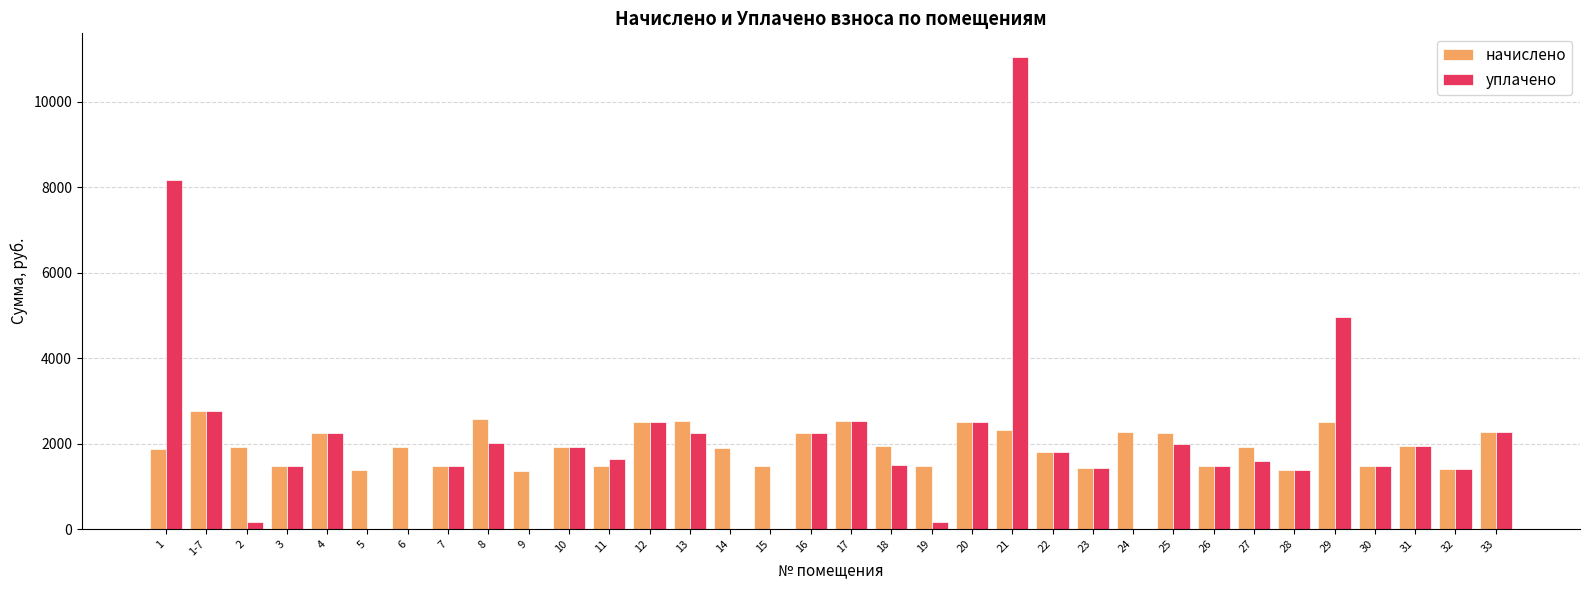

What is the sum of all уплачено values?

68395.5